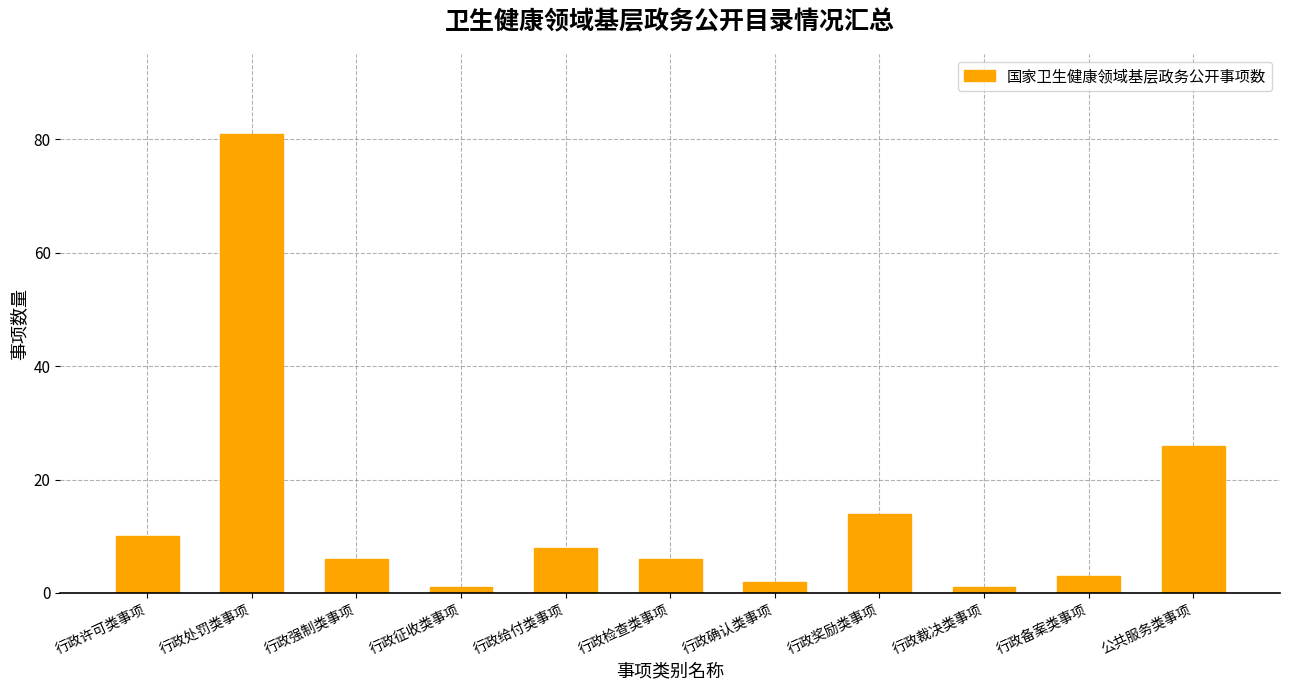

What is the smallest value displayed?

1